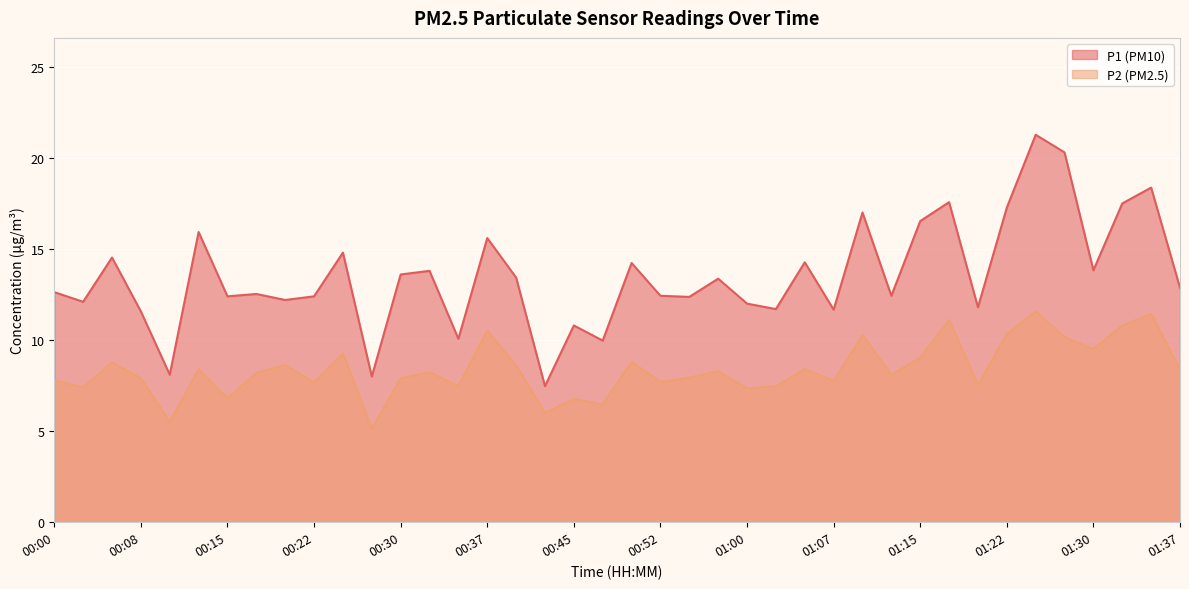

How many lines are shown in the chart?

2